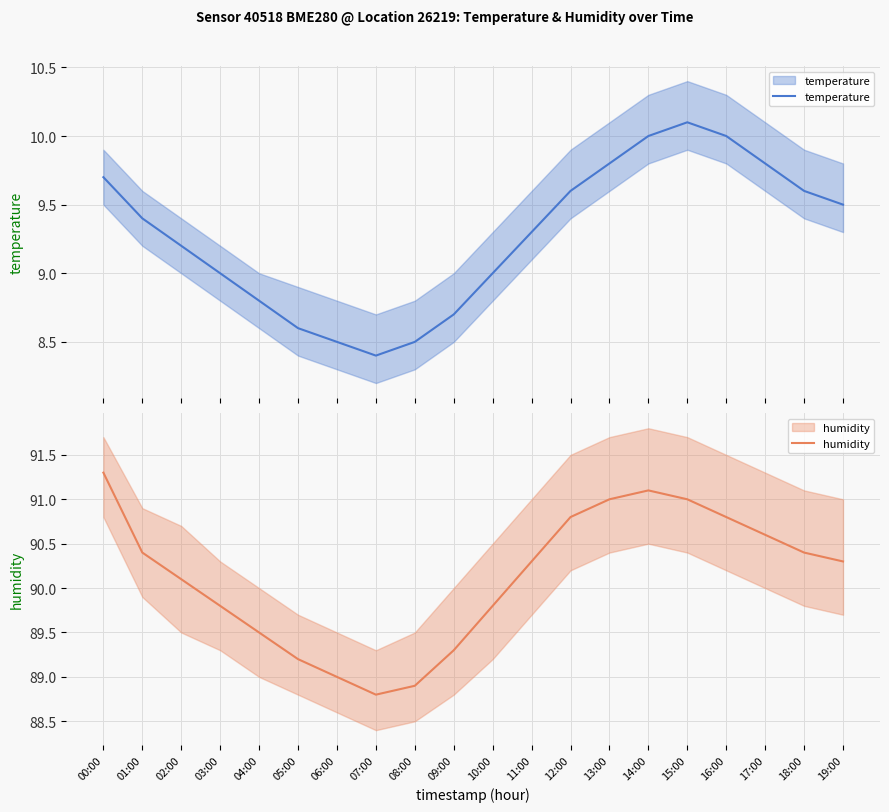

Which series changed the most between 01:00 and 03:00?

humidity